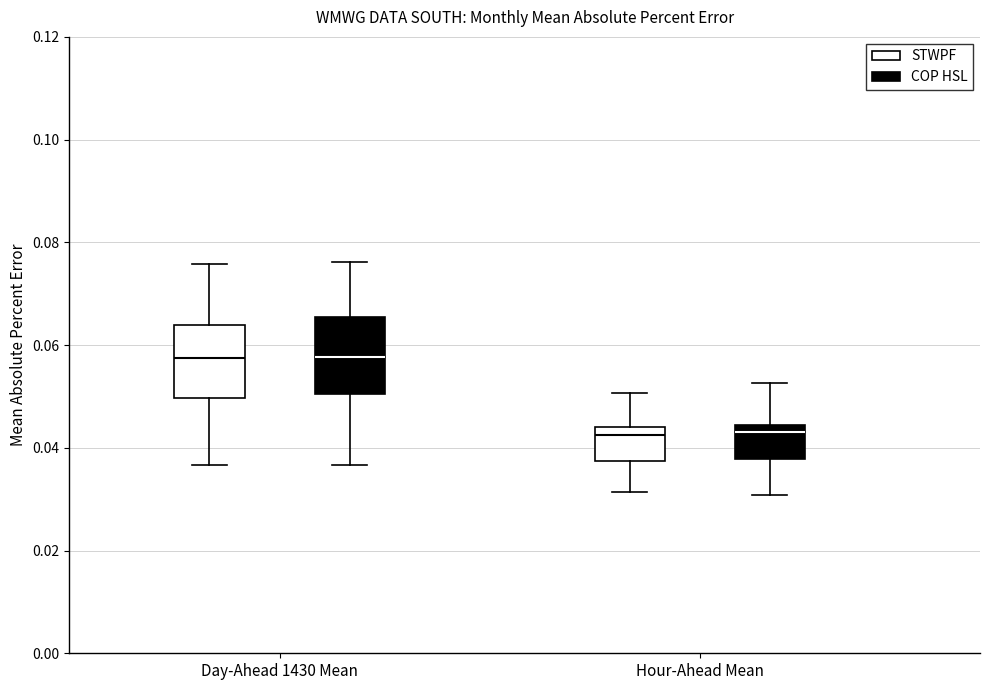

Reading left to right, read every box against the y-axis: the position of its median line, the range the box covers, and the ends of its whiskers. The values are not printed on the chart, so give them approximately, as read against the axis.

Day-Ahead 1430 Mean (STWPF): median 0.058, box 0.050 to 0.064, whiskers 0.036 to 0.076
Day-Ahead 1430 Mean (COP HSL): median 0.058, box 0.050 to 0.066, whiskers 0.036 to 0.076
Hour-Ahead Mean (STWPF): median 0.042, box 0.038 to 0.044, whiskers 0.032 to 0.050
Hour-Ahead Mean (COP HSL): median 0.042, box 0.038 to 0.044, whiskers 0.030 to 0.052